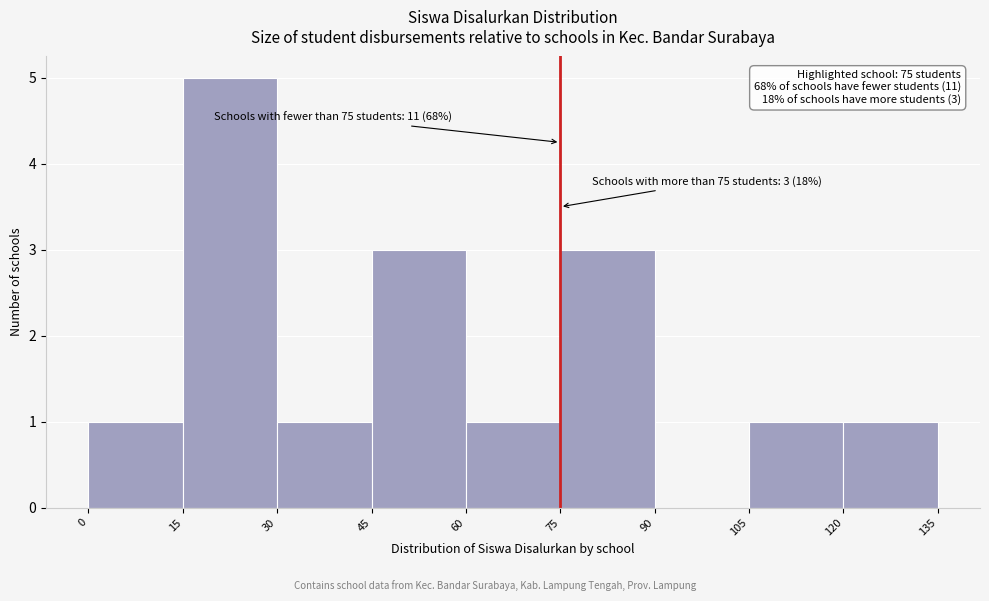

Which range on the x-axis has the tallest bar?

15 to 30